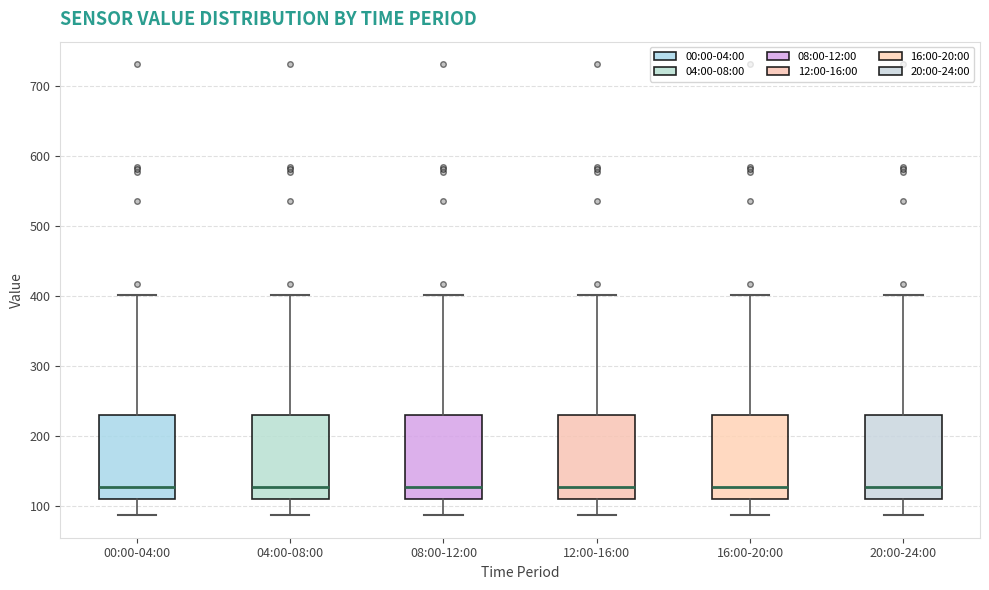

Reading left to right, read every box against the y-axis: the position of its median line, the range the box covers, and the ends of its whiskers. The values are not printed on the chart, so give them approximately, as read against the axis.

00:00-04:00: median 130, box 110 to 230, whiskers 90 to 400
04:00-08:00: median 130, box 110 to 230, whiskers 90 to 400
08:00-12:00: median 130, box 110 to 230, whiskers 90 to 400
12:00-16:00: median 130, box 110 to 230, whiskers 90 to 400
16:00-20:00: median 130, box 110 to 230, whiskers 90 to 400
20:00-24:00: median 130, box 110 to 230, whiskers 90 to 400